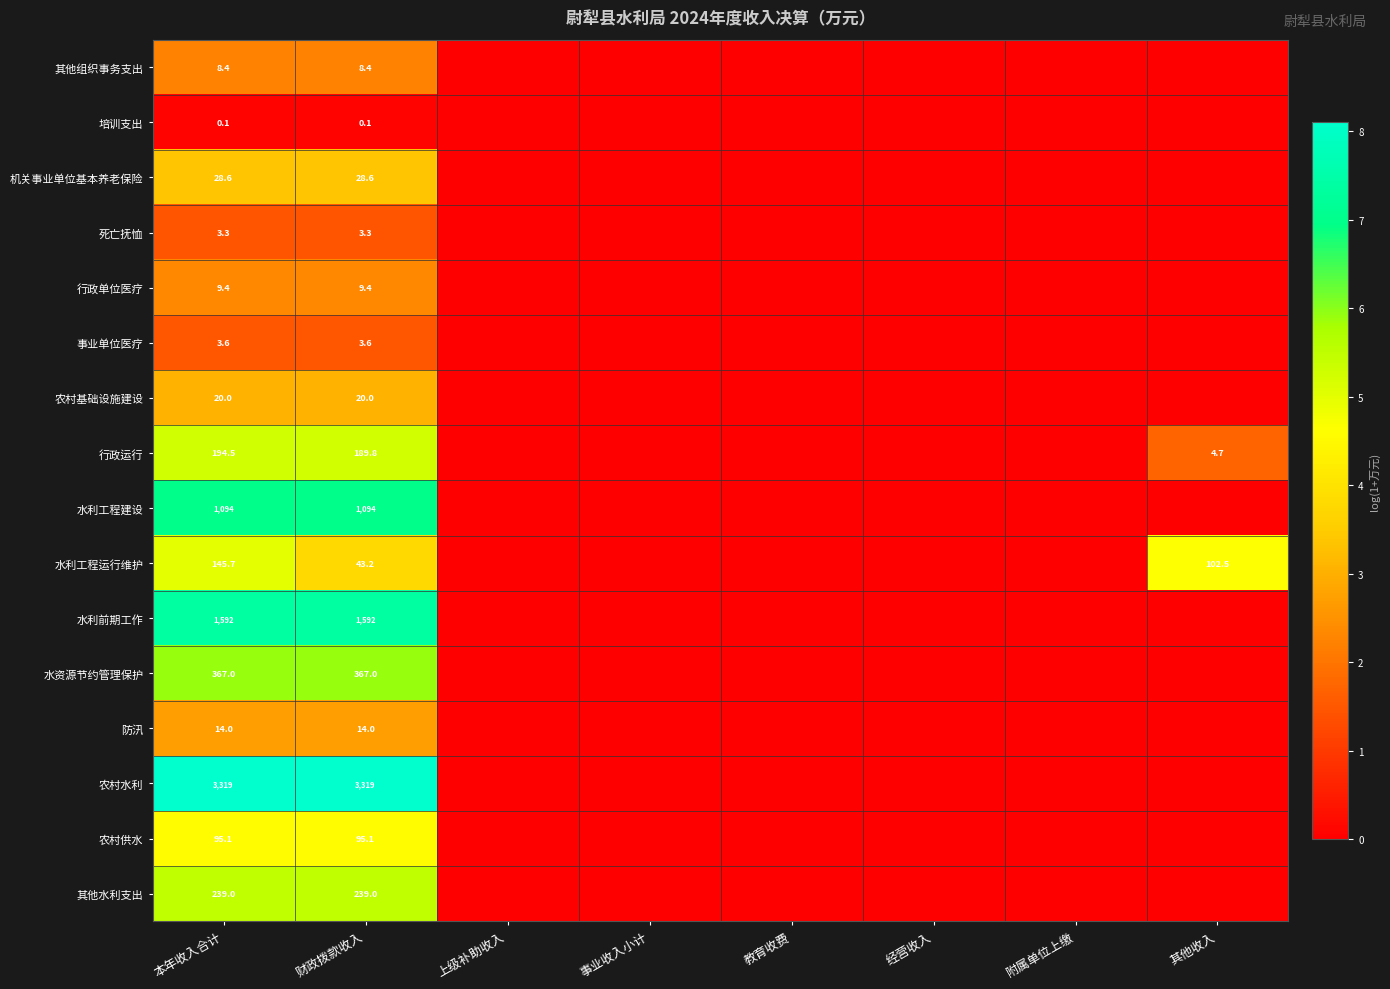

The value of 其他组织事务支出 at 财政拨款收入 is 14.1. True or false?

False